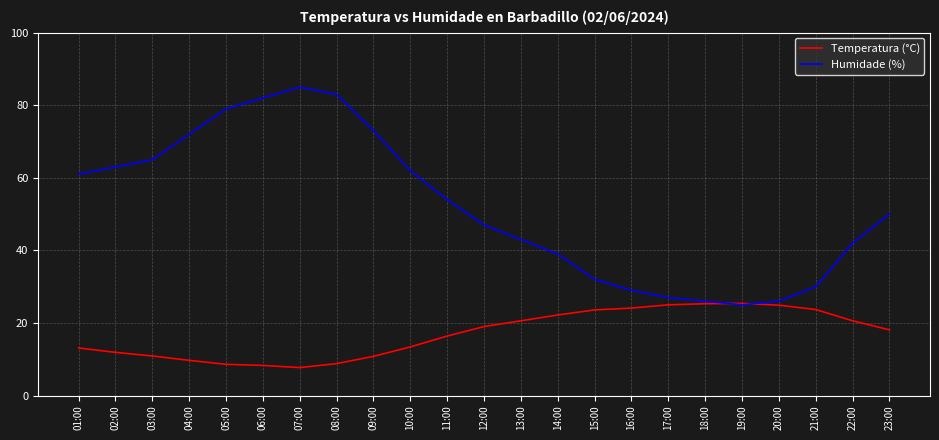

What is the smallest value displayed?

7.7